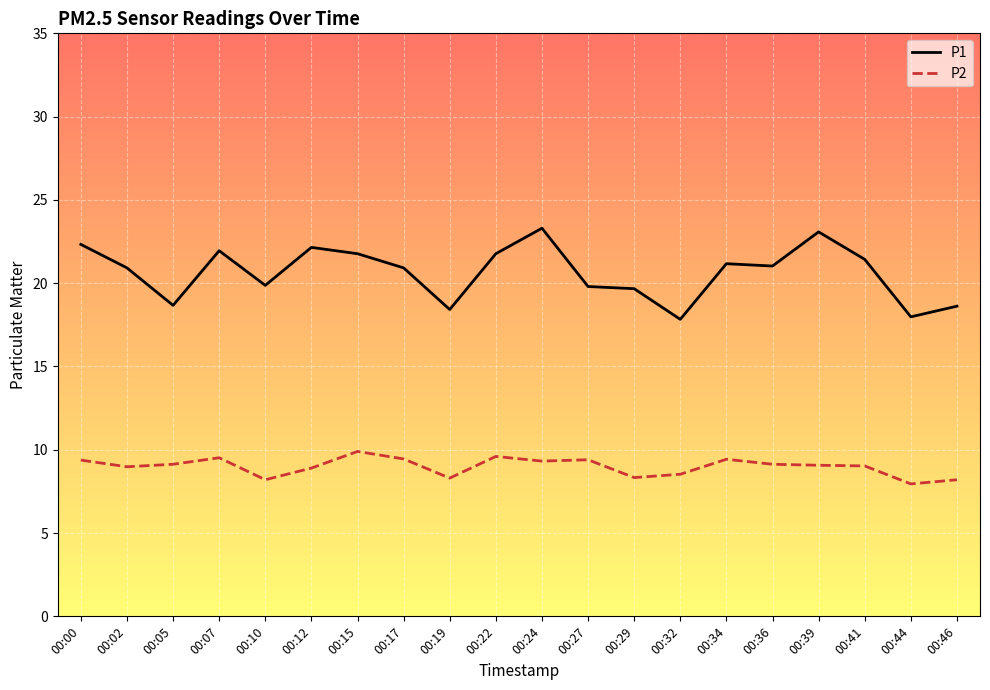

Where does the P2 series first go above 9?

00:00